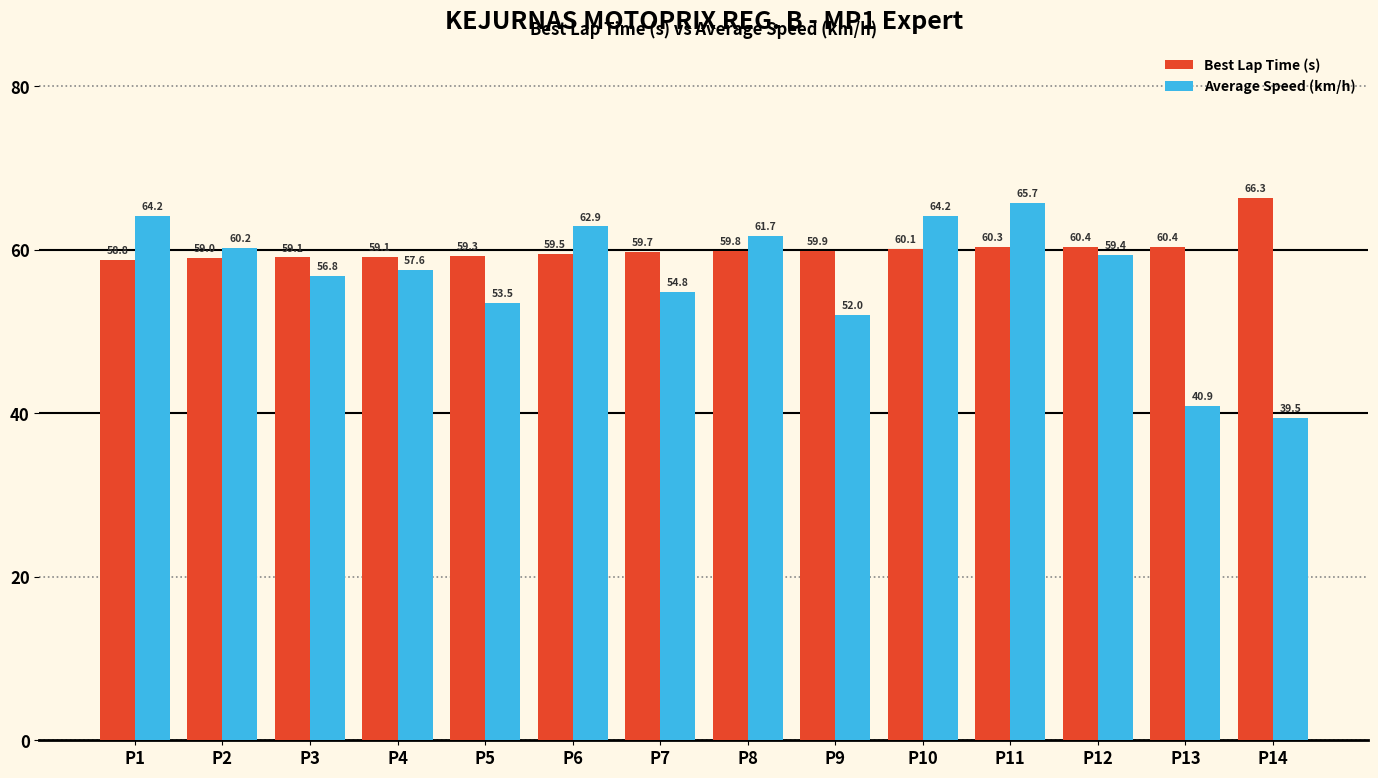

Which series has the largest total across all categories?

Best Lap Time (s)